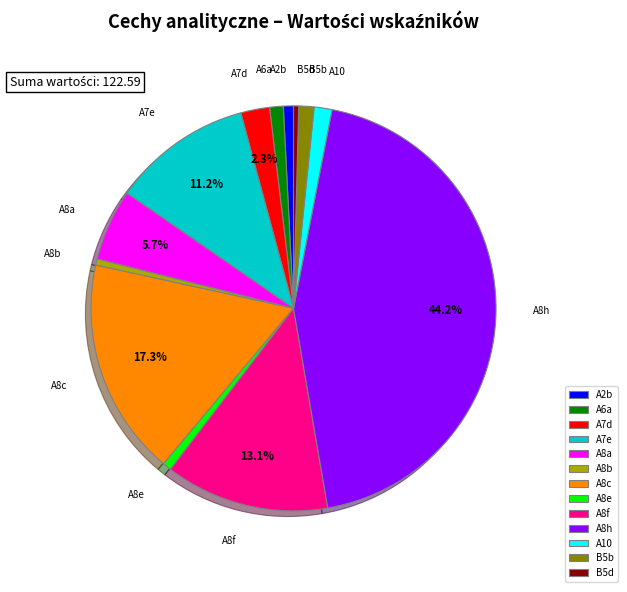

What portion of the pie excludes A8c?

82.7%